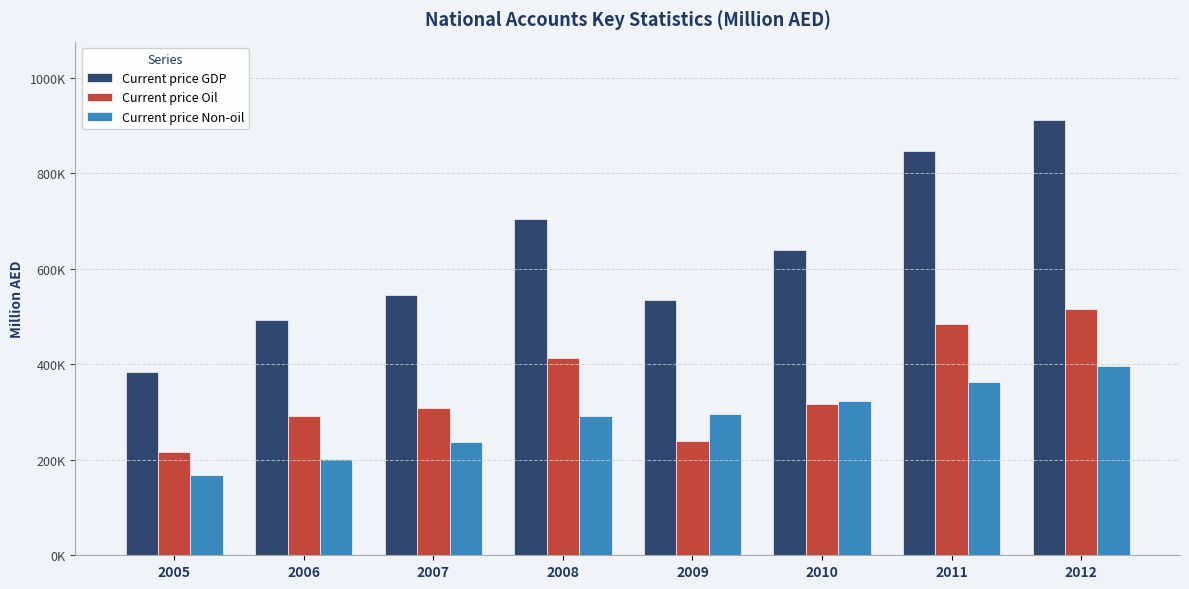

What is the sum of the Current price Oil values at 2010 and 2009?

556243.0